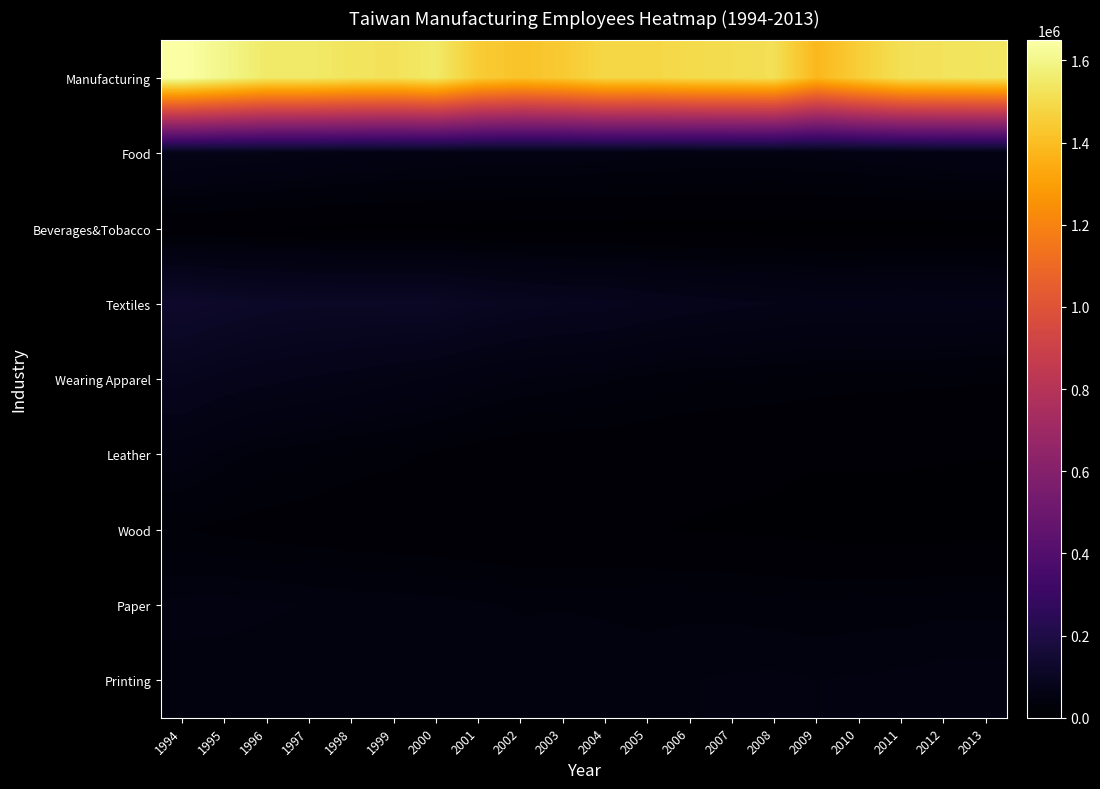

What is the minimum value shown in the chart?

7674